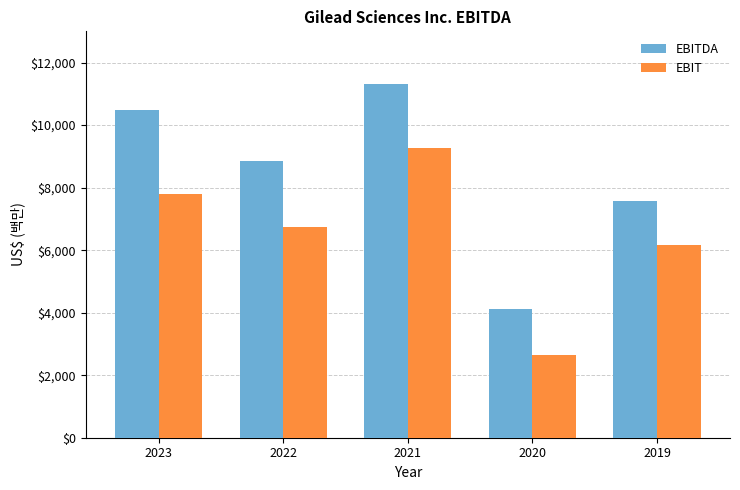

Are the bars grouped side by side (vs. stacked)?

Yes